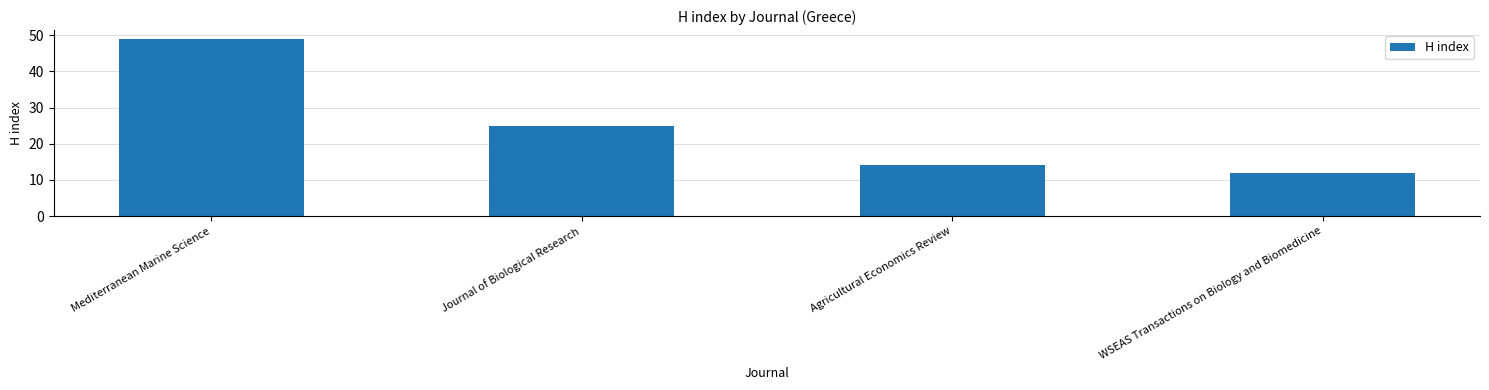

List the labels in order of value, smallest first.

WSEAS Transactions on Biology and Biomedicine, Agricultural Economics Review, Journal of Biological Research, Mediterranean Marine Science